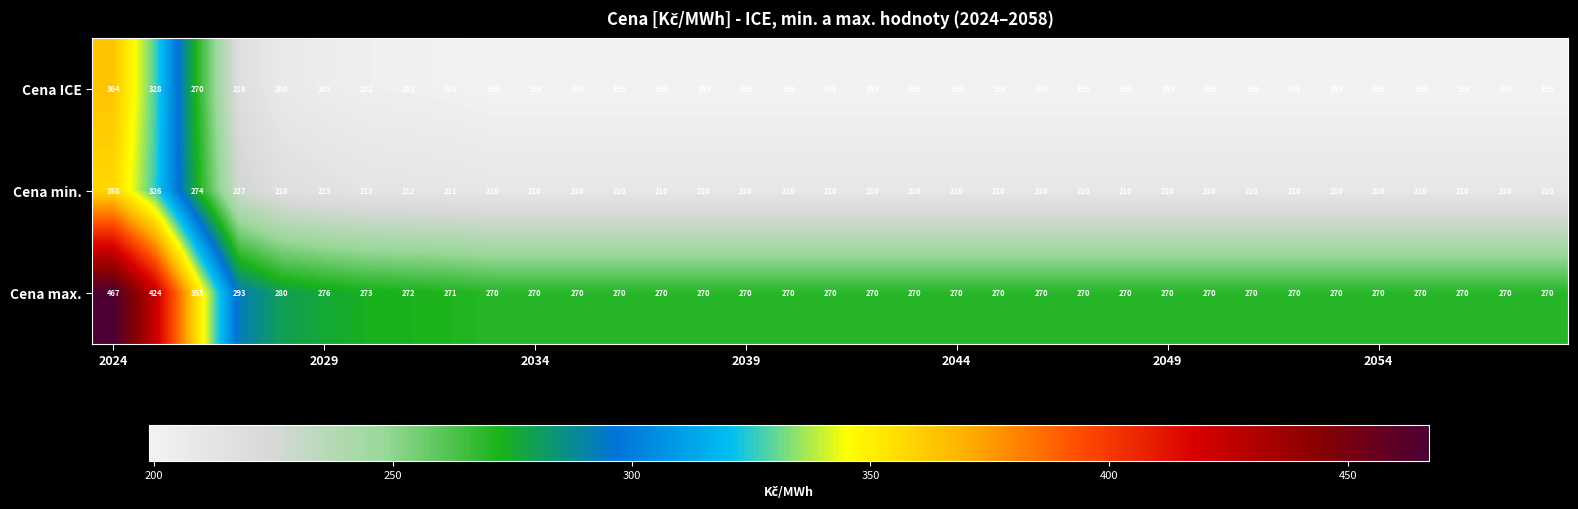

What is the sum of all Cena max. values?

9931